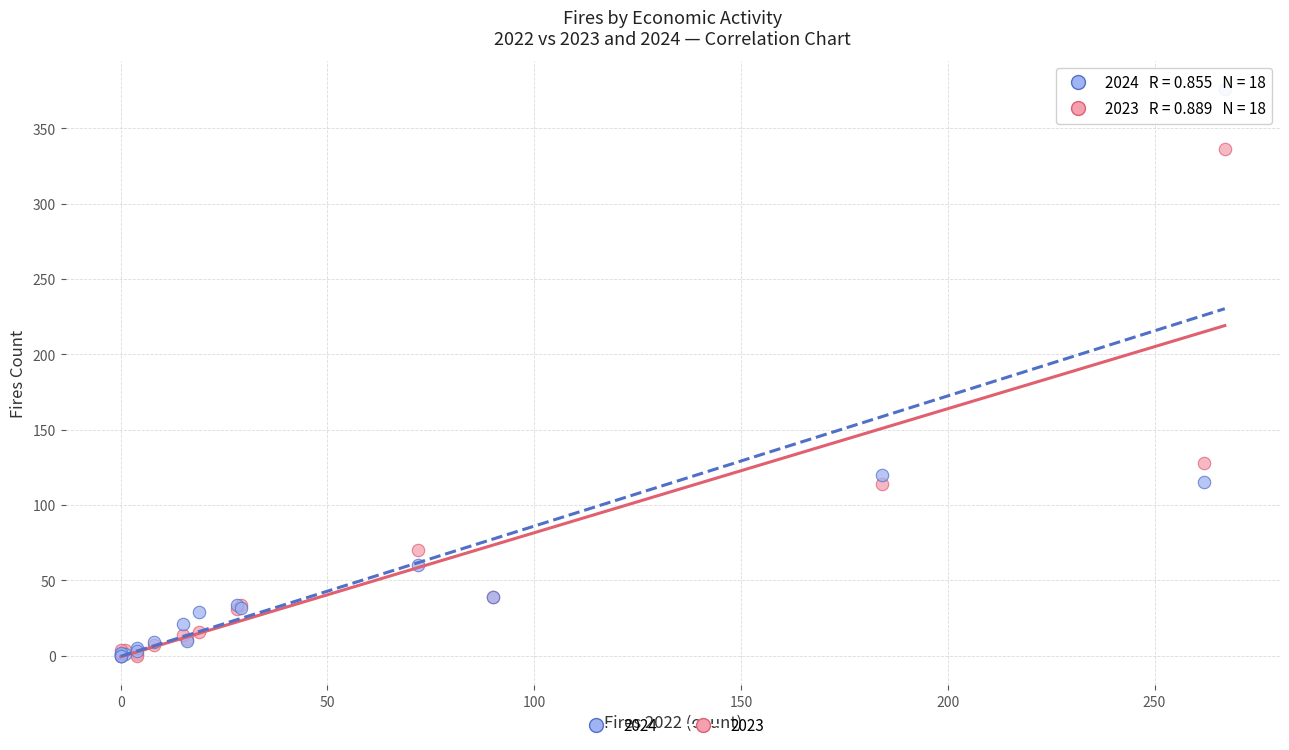

Across all series, what Y value is closest to 188?

128